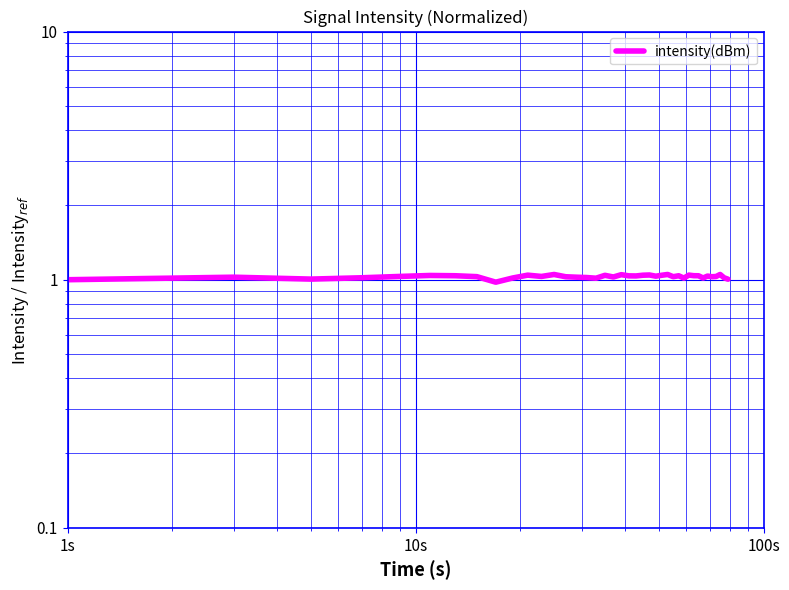

The chart shows a value of 1.5 at 38. True or false?

False